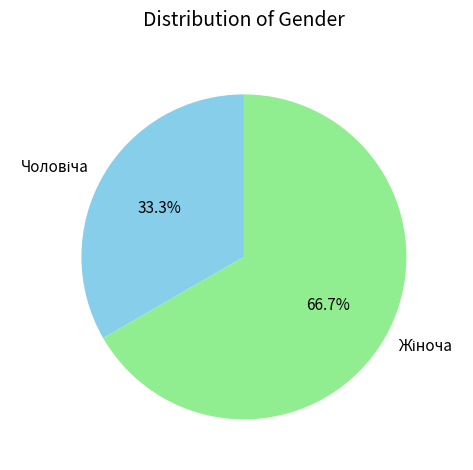

Is there any slice that represents more than half of the pie?

Yes